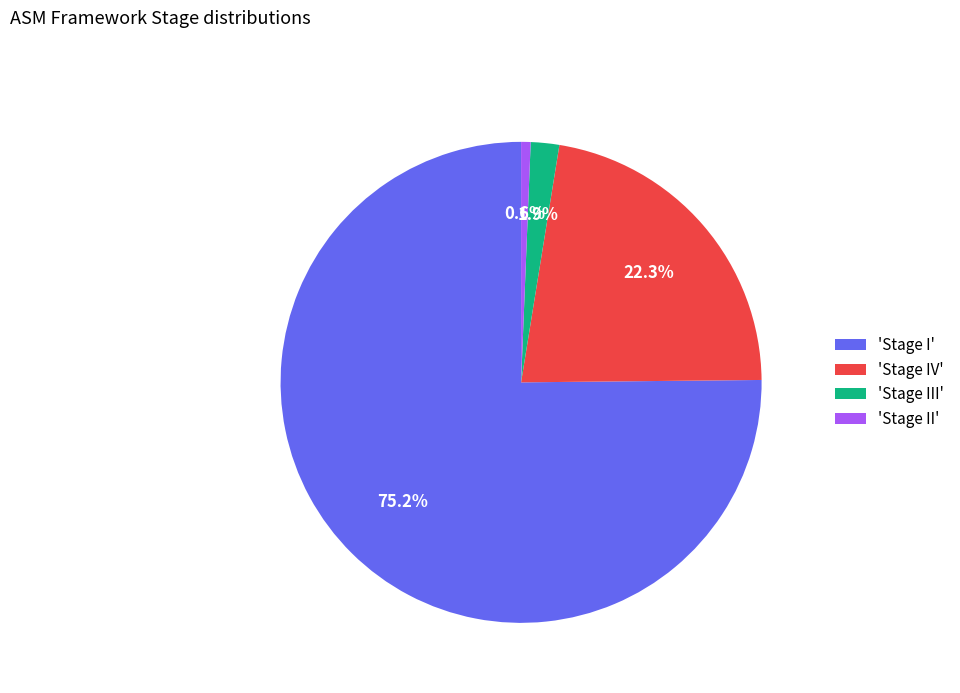

What is the ratio of the value at 'Stage IV' to the value at 'Stage III'?

11.7